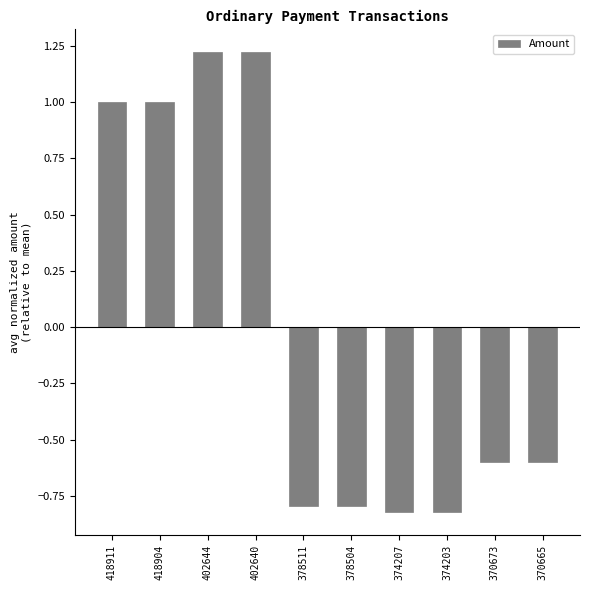

What is the value of the 1st bar from the left?

1.0